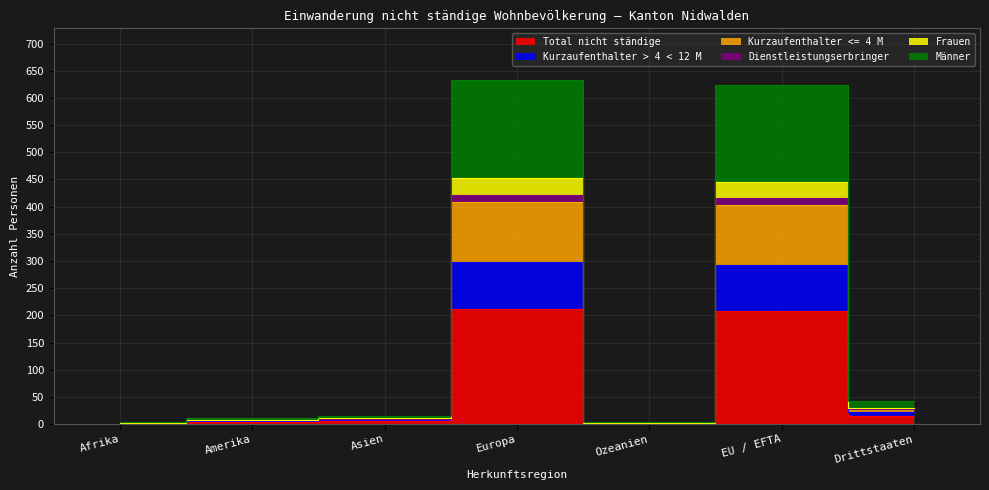

True or false: Männer and Total nicht ständige intersect in this chart.

False